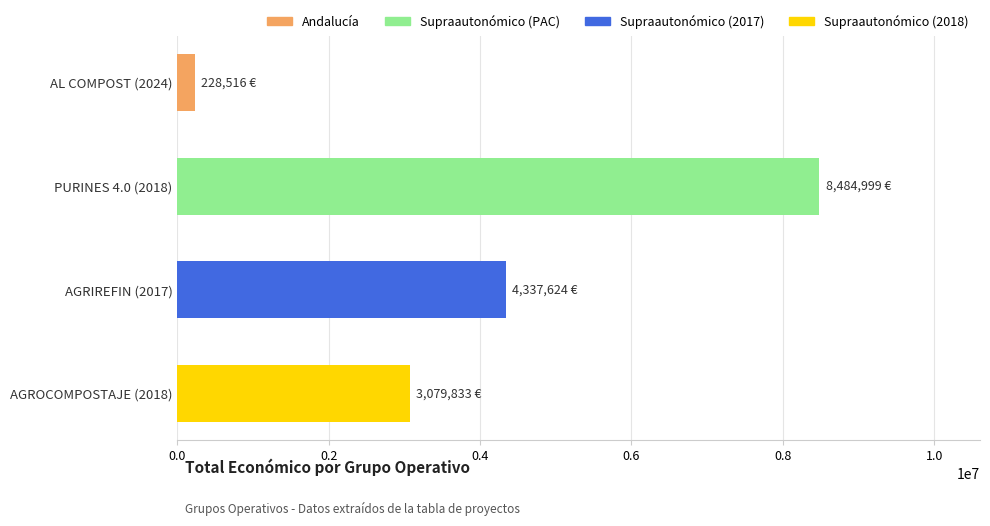

Is it true that the value at PURINES 4.0 (2018) is 8484999?

True